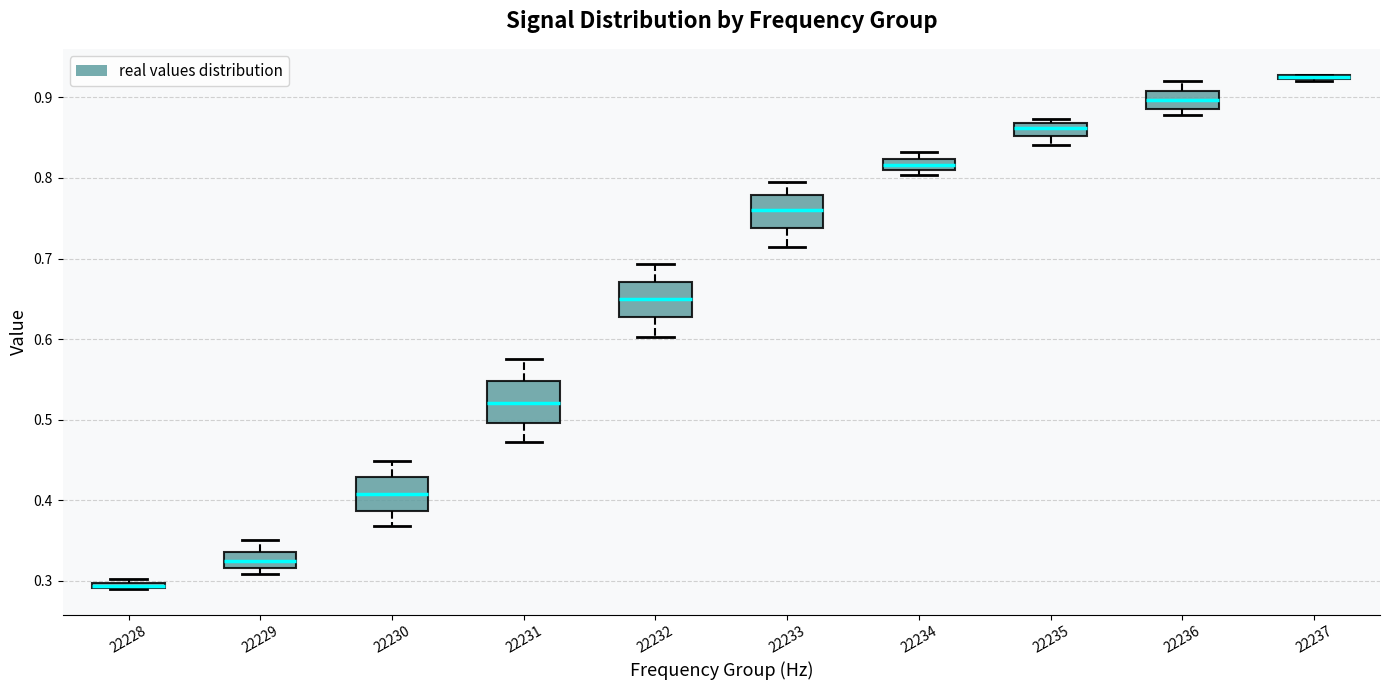

Where does the median line of the box at x = 22236 sit on the y-axis? The values are not printed on the chart, so give them approximately, as read against the axis.

0.90